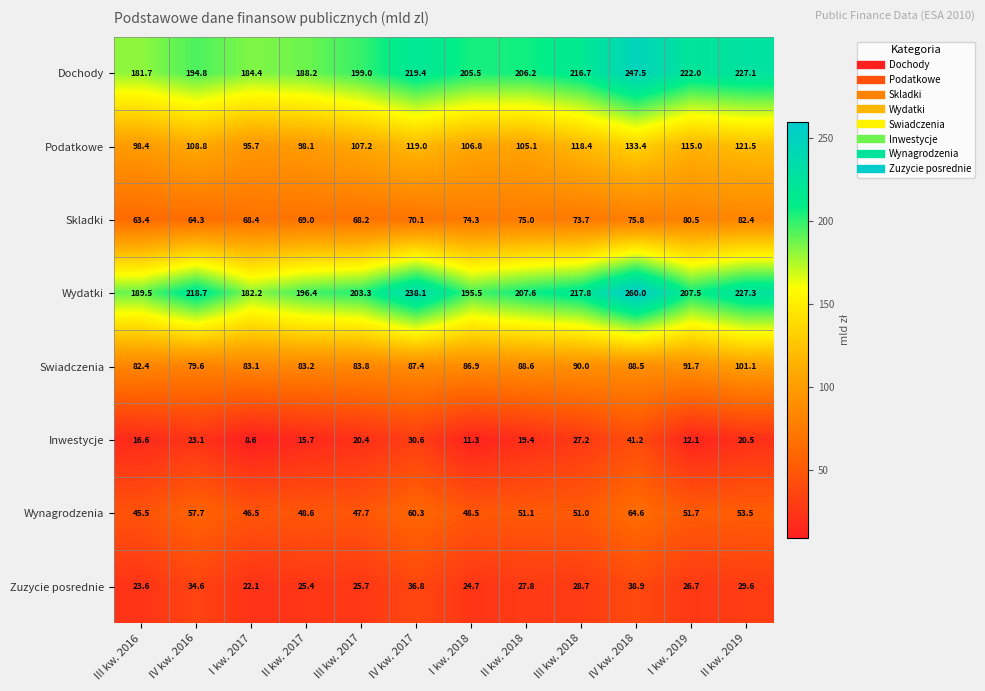

Rank the series at II kw. 2017 from highest to lowest value.

Wydatki, Dochody, Podatkowe, Swiadczenia, Skladki, Wynagrodzenia, Zuzycie posrednie, Inwestycje